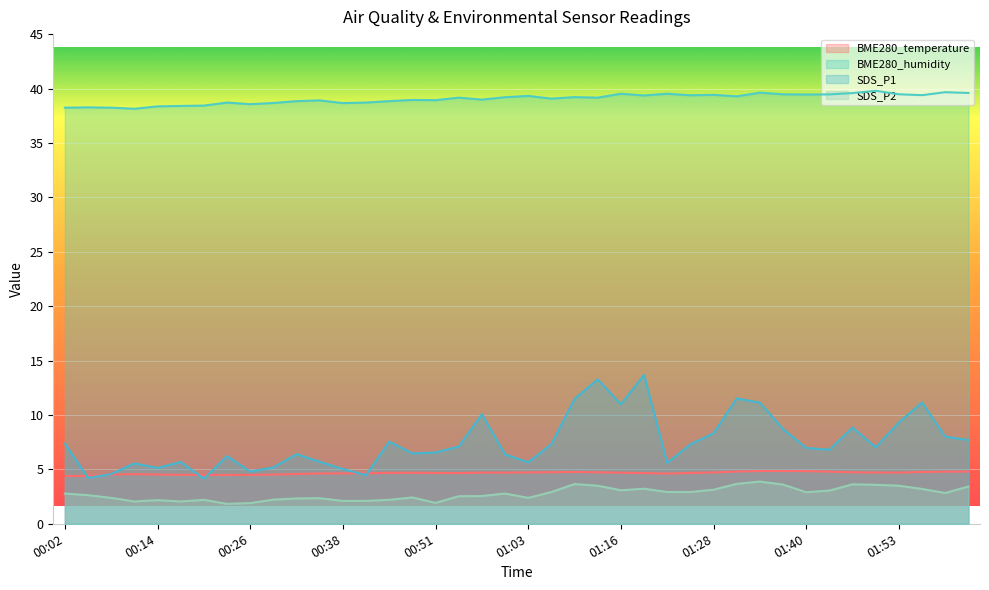

Is the value of SDS_P1 at 00:05 greater than the value of BME280_temperature at 01:44?

No